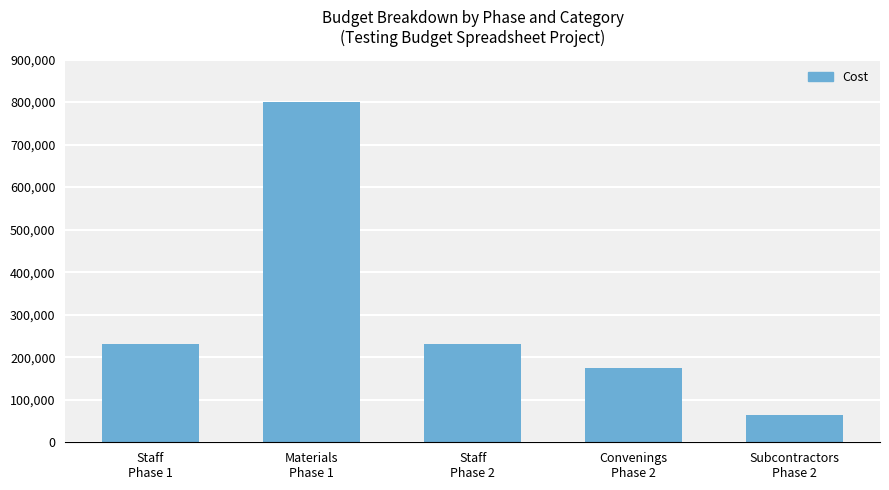

What is the change in value from Staff
Phase 2 to Subcontractors
Phase 2?

-165000